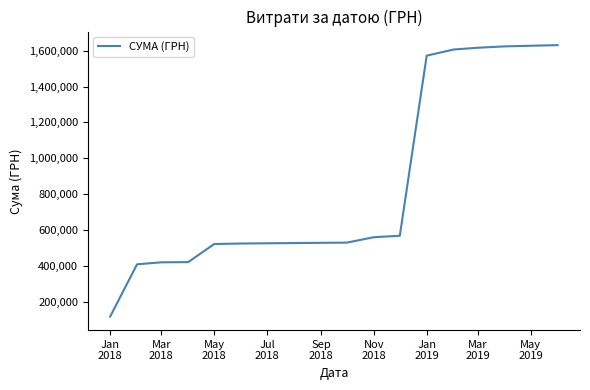

What is the difference between the maximum and minimum values?

1514432.7